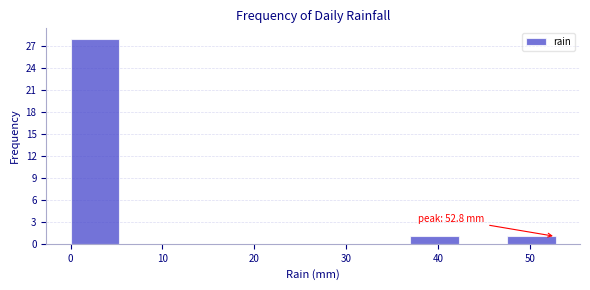

Over which range of the x-axis is the bar tallest?

0 to 5